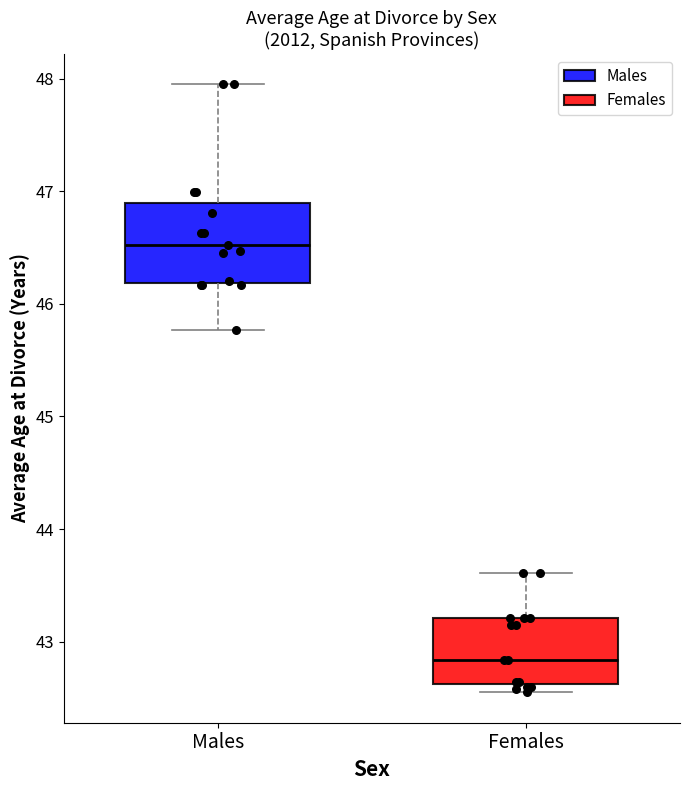

Reading left to right, transcribe this box plot: for each box, give where its median line is, the range the box spans, and where its two whiskers end, as read against the y-axis. The values are not printed on the chart, so give them approximately, as read against the axis.

Males: median 46.5, box 46.2 to 46.9, whiskers 45.8 to 48.0
Females: median 42.8, box 42.6 to 43.2, whiskers 42.6 (just below the box's lower edge) to 43.6